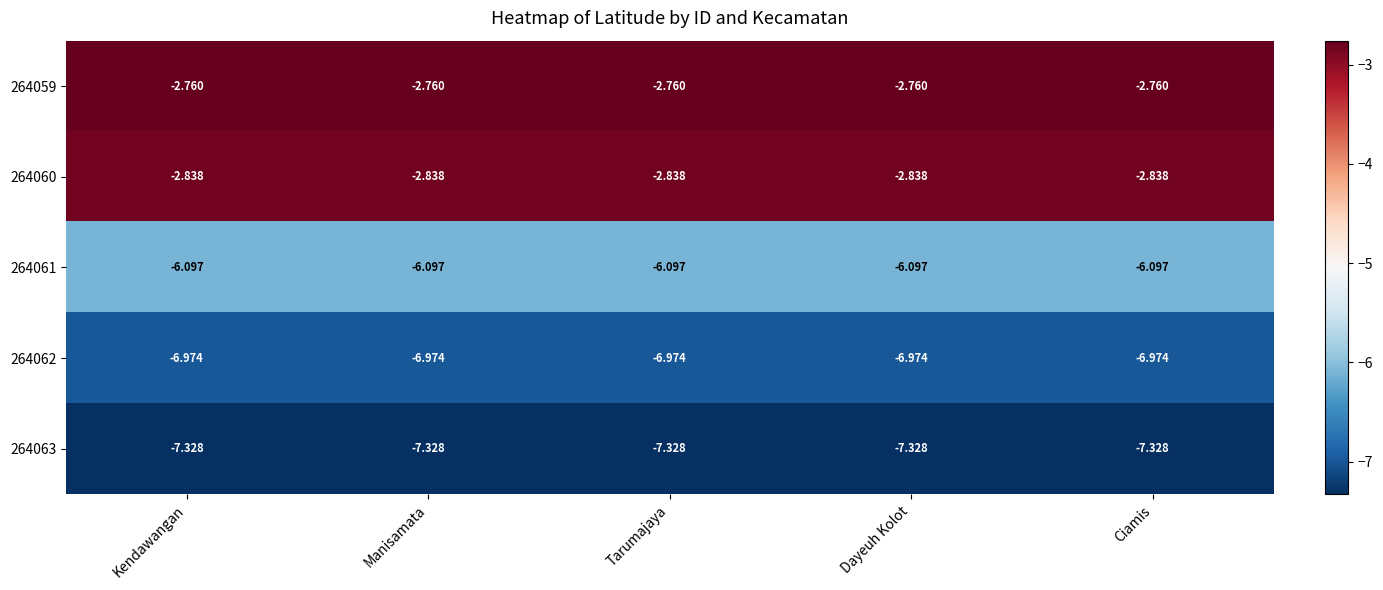

Is the value of 264063 at Tarumajaya greater than the value of 264061 at Tarumajaya?

No